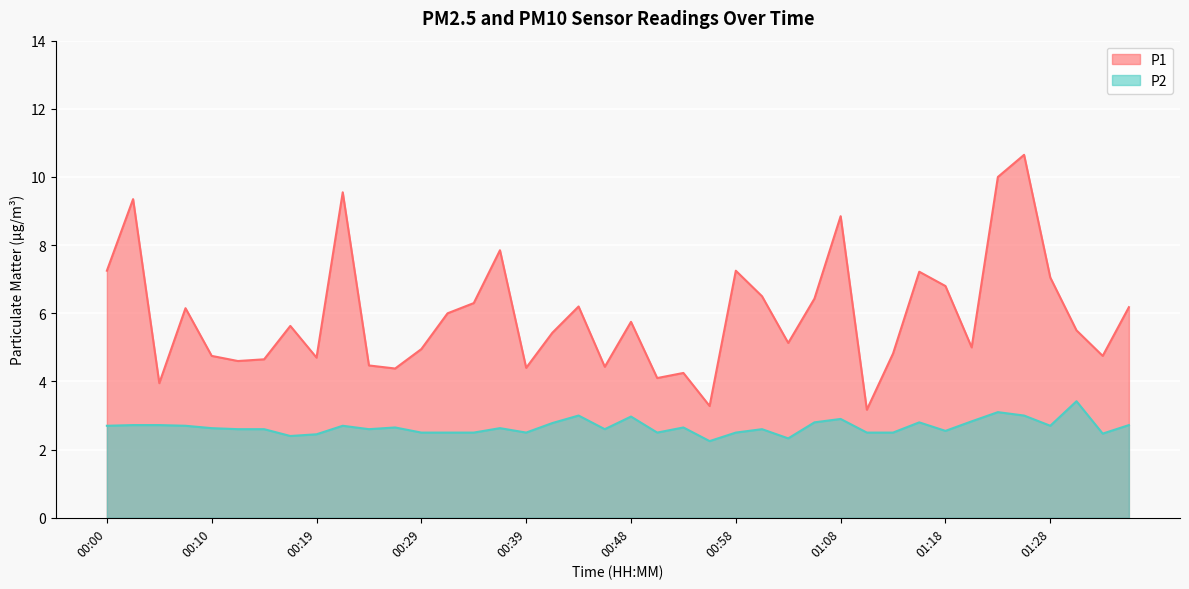

Where is P2 nearest to the value 2?

00:56